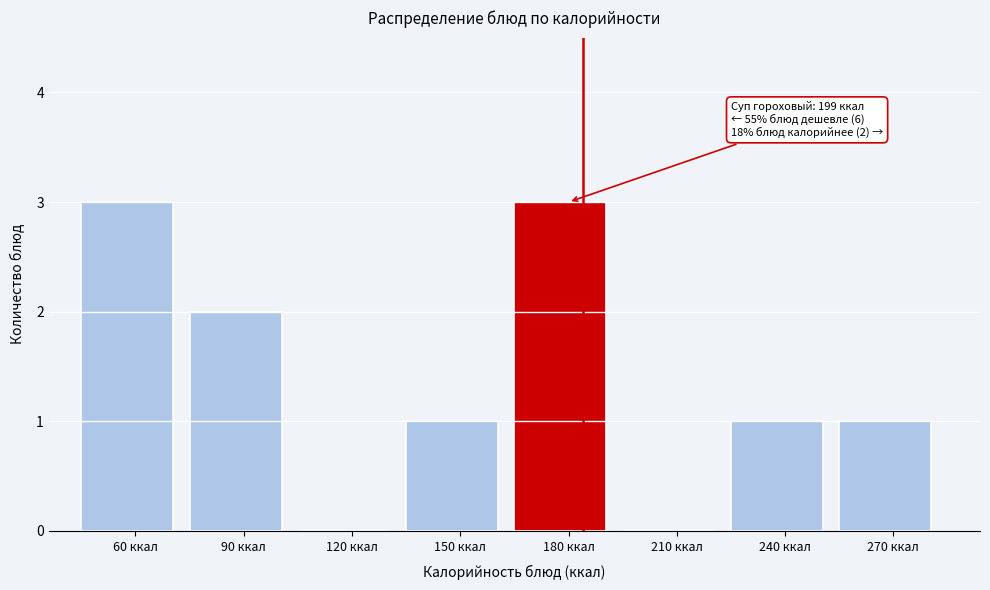

Reading right to left, transcribe all the data shown in this chart.

270 ккал=1	240 ккал=1	210 ккал=0	180 ккал=3	150 ккал=1	120 ккал=0	90 ккал=2	60 ккал=3